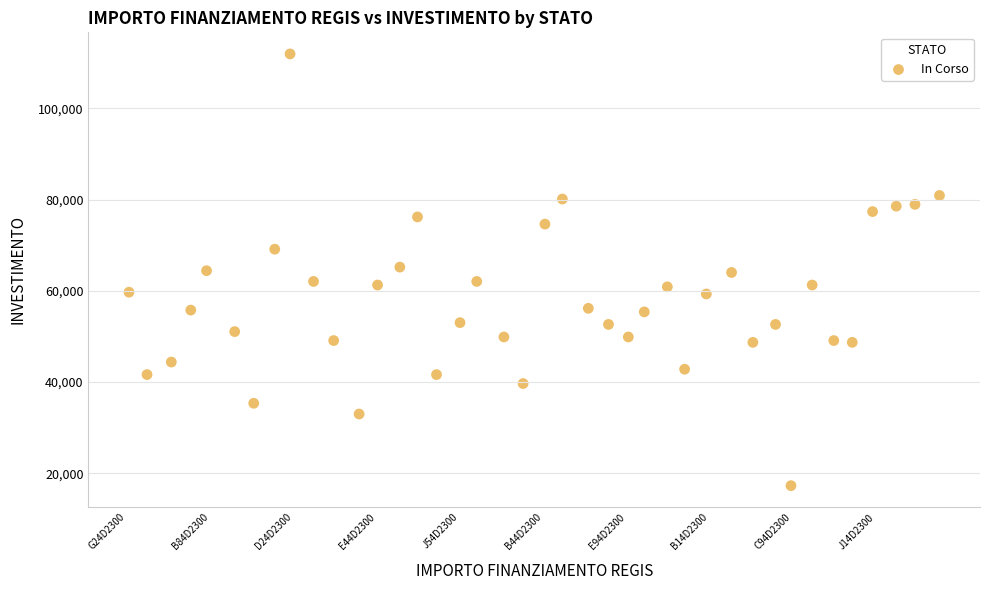

What is the range of X values (max minus min)?

39.0